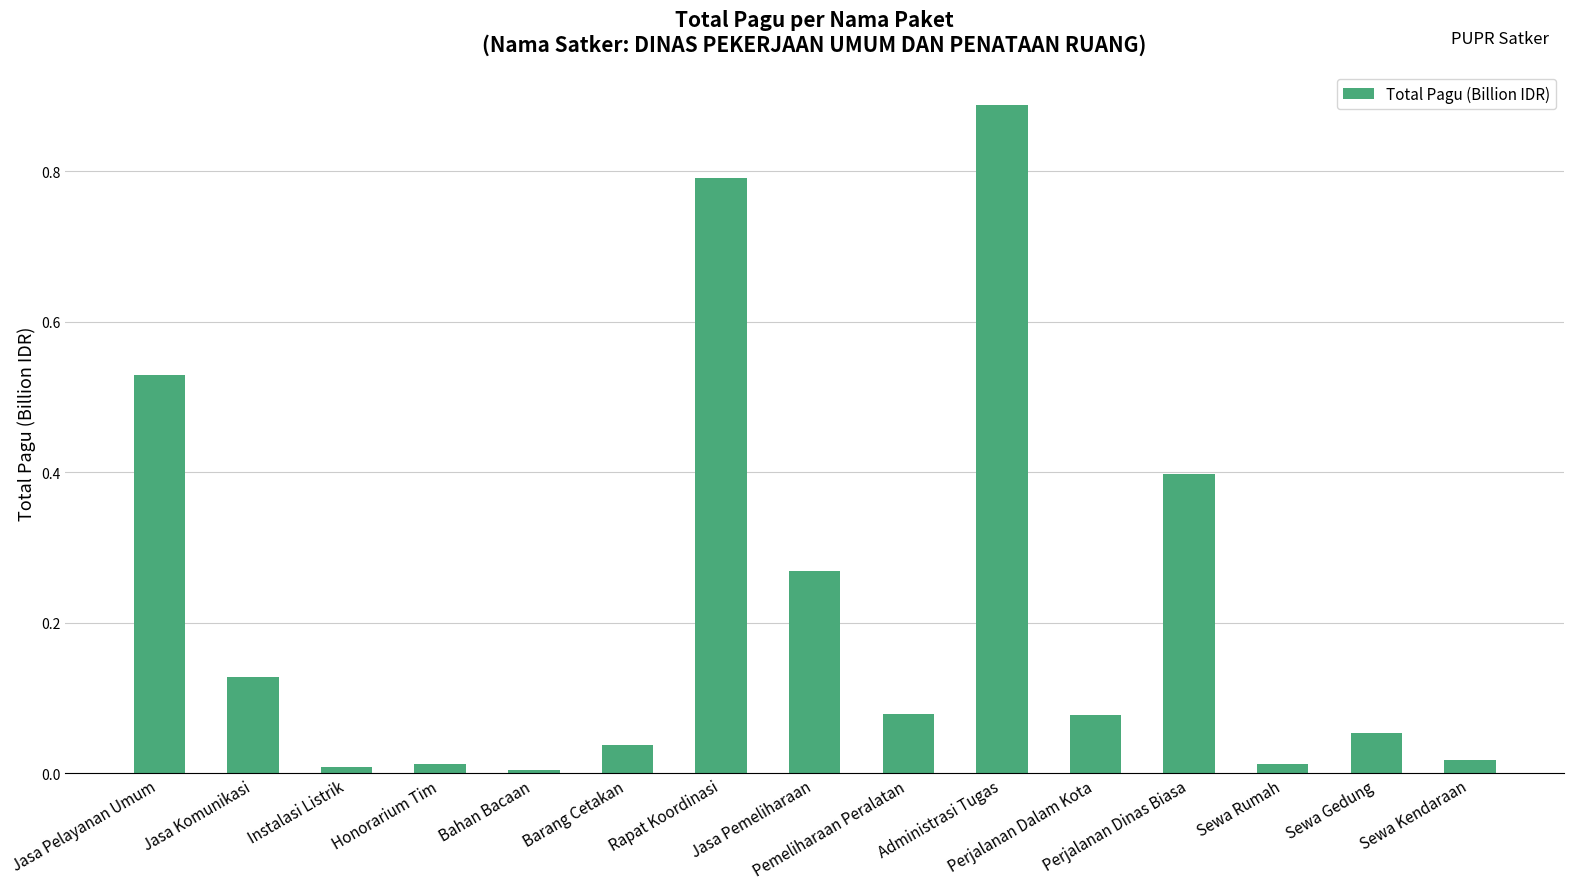

Does the chart contain any negative values?

No